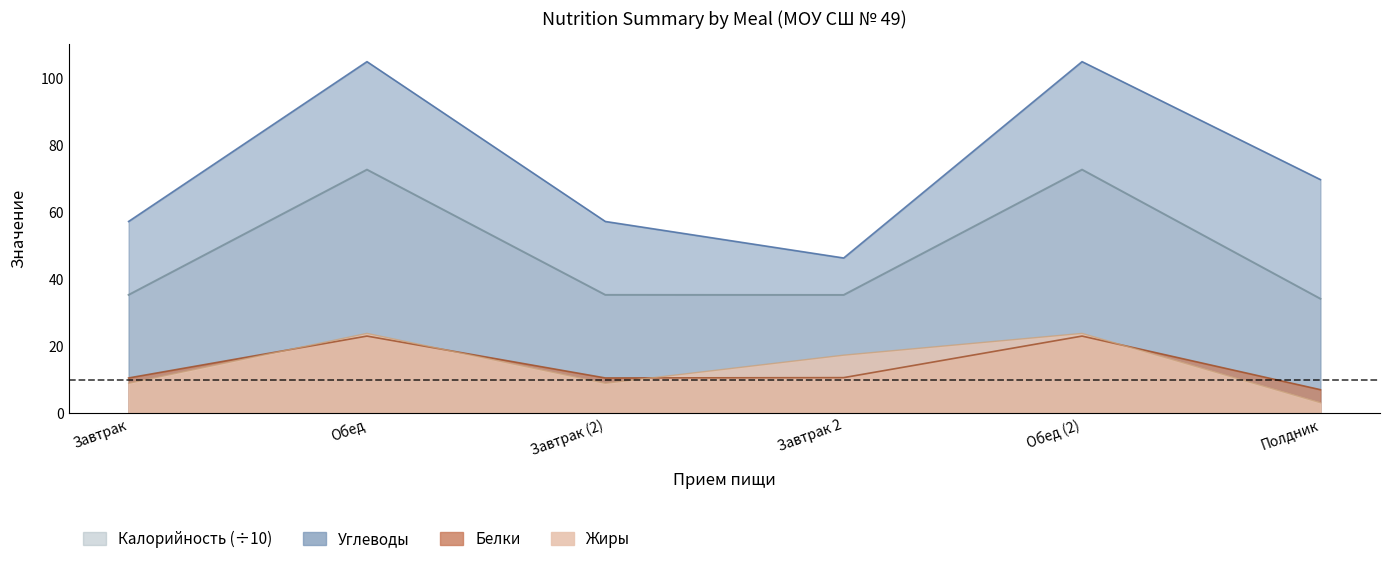

True or false: Калорийность and Жиры cross at least once.

False